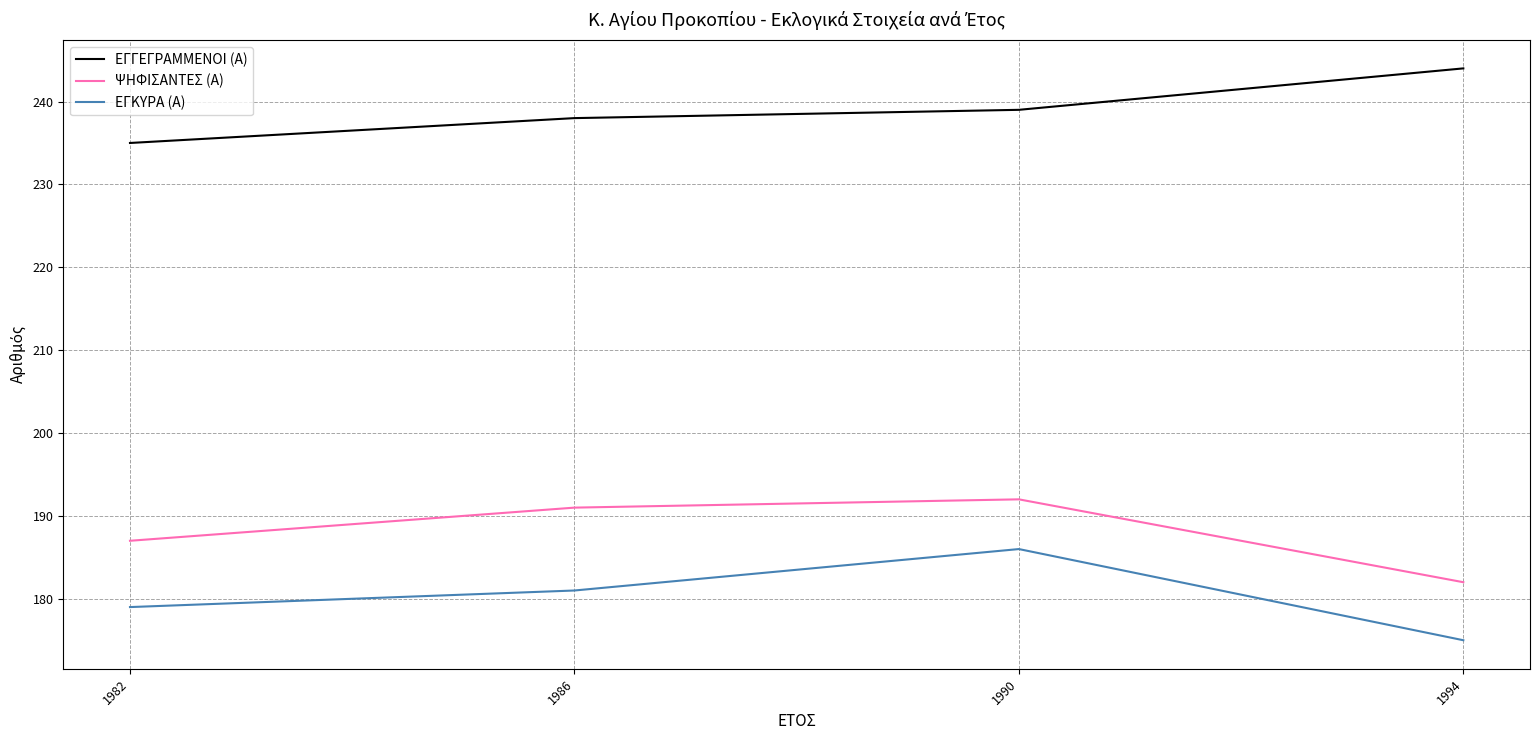

In ΨΗΦΙΣΑΝΤΕΣ (Α), how many points are higher than both neighbors (excluding endpoints)?

1